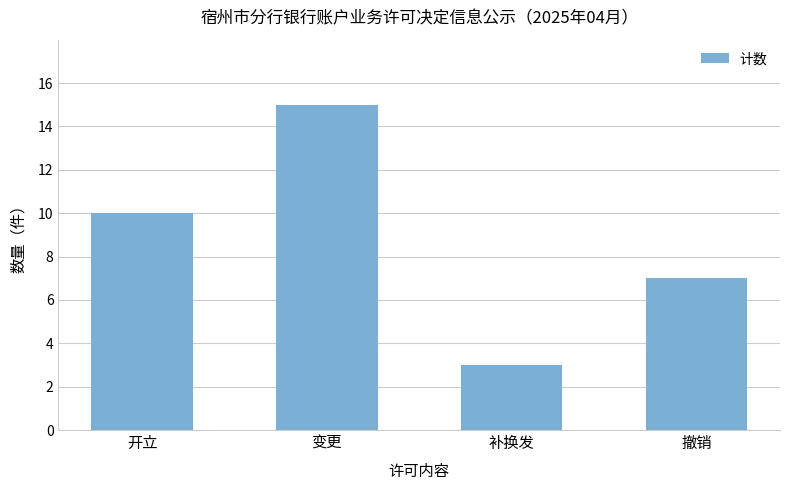

List the labels in order of value, largest first.

变更, 开立, 撤销, 补换发